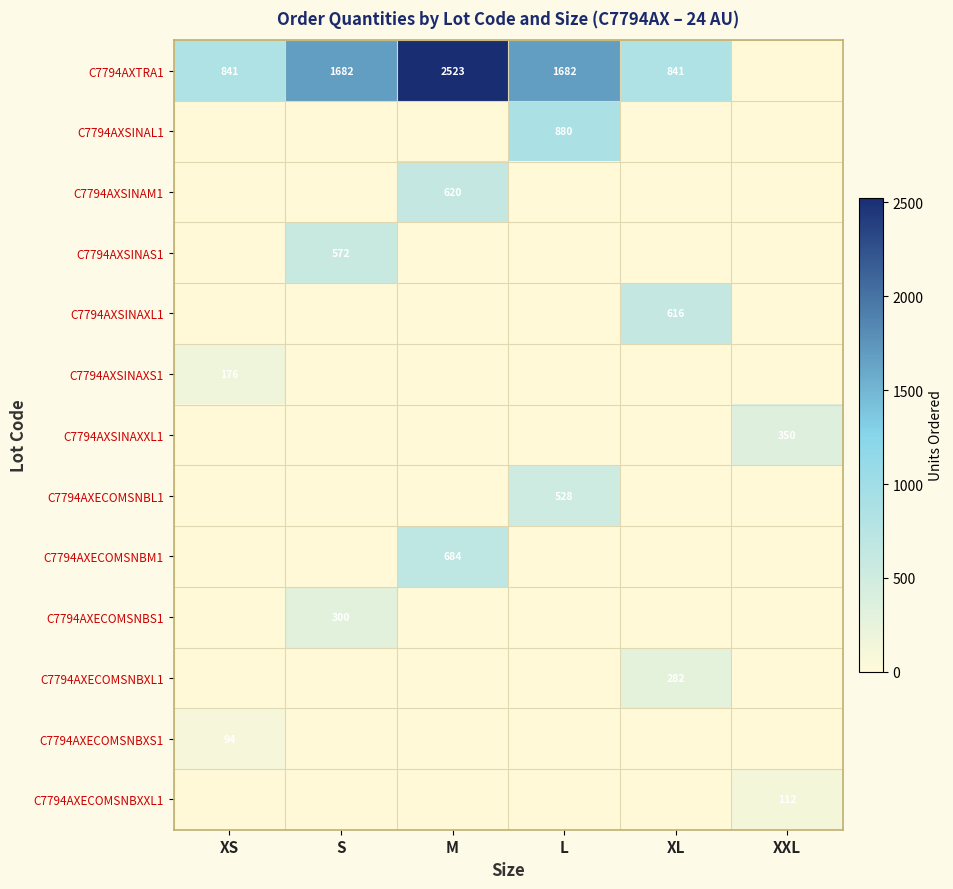

The C7794AXECOMSNBXS1 series shows 94 at XS. True or false?

True